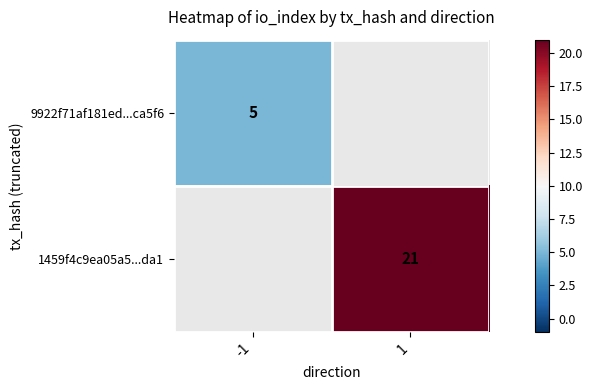

Between -1 and 1, which is larger?

1